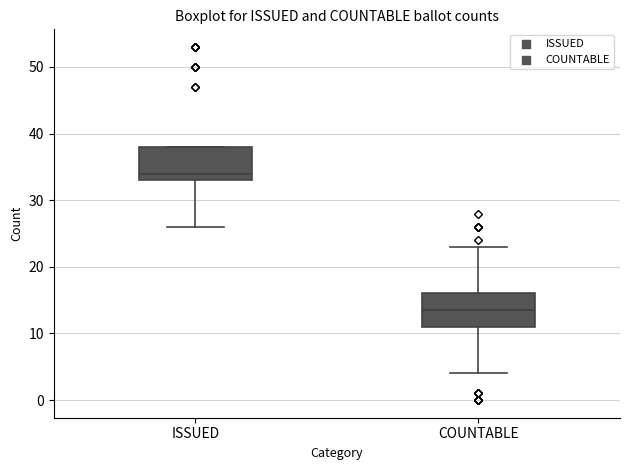

Reading left to right, read every box against the y-axis: the position of its median line, the range the box covers, and the ends of its whiskers. The values are not printed on the chart, so give them approximately, as read against the axis.

ISSUED: median 34, box 33 to 38, whiskers 26 to 38
COUNTABLE: median 14, box 11 to 16, whiskers 4 to 23